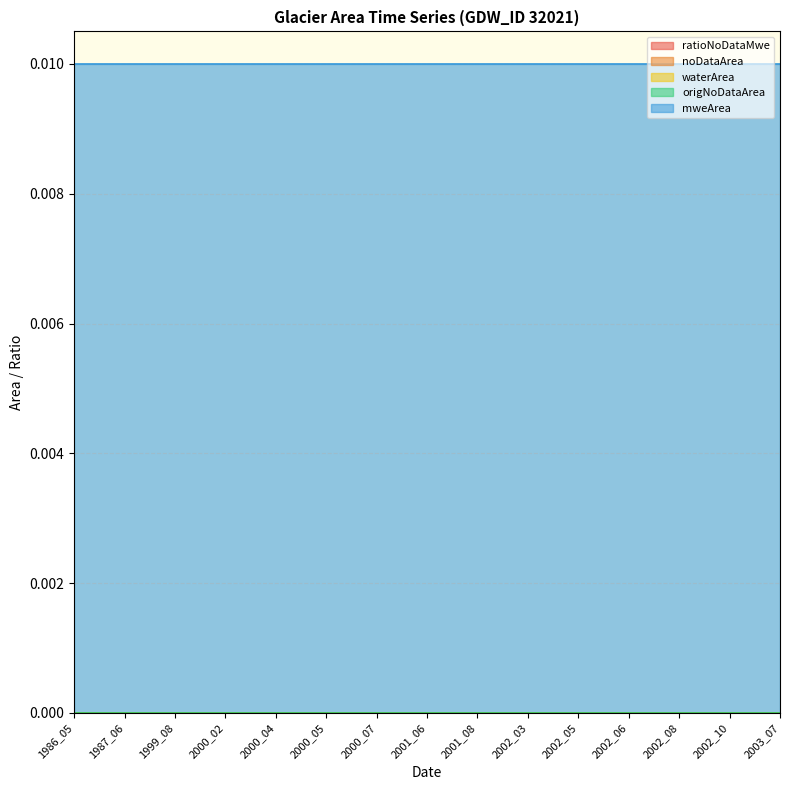

List the series in order of their peak value, highest first.

mweArea, ratioNoDataMwe, noDataArea, waterArea, origNoDataArea